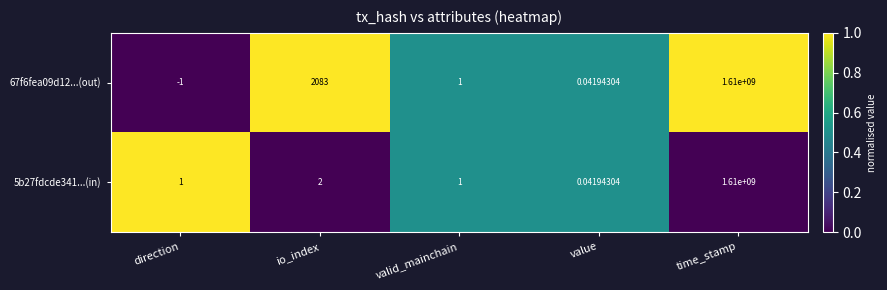

How many values in the 5b27fdcde341...(in) series are below 1?

1